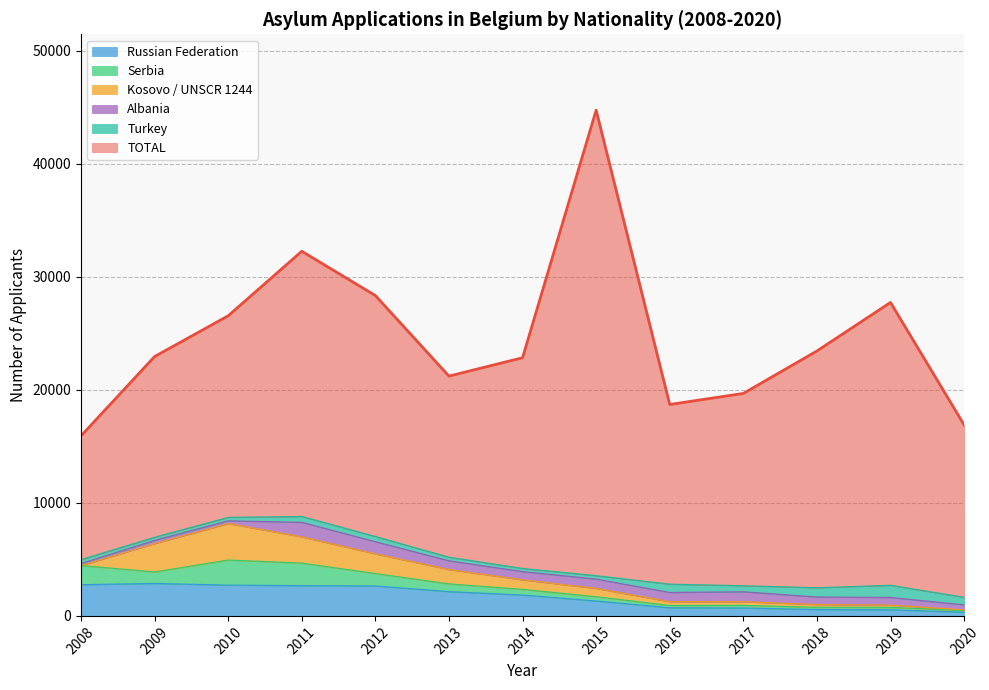

True or false: Turkey has a value of 823 at 2018.

True